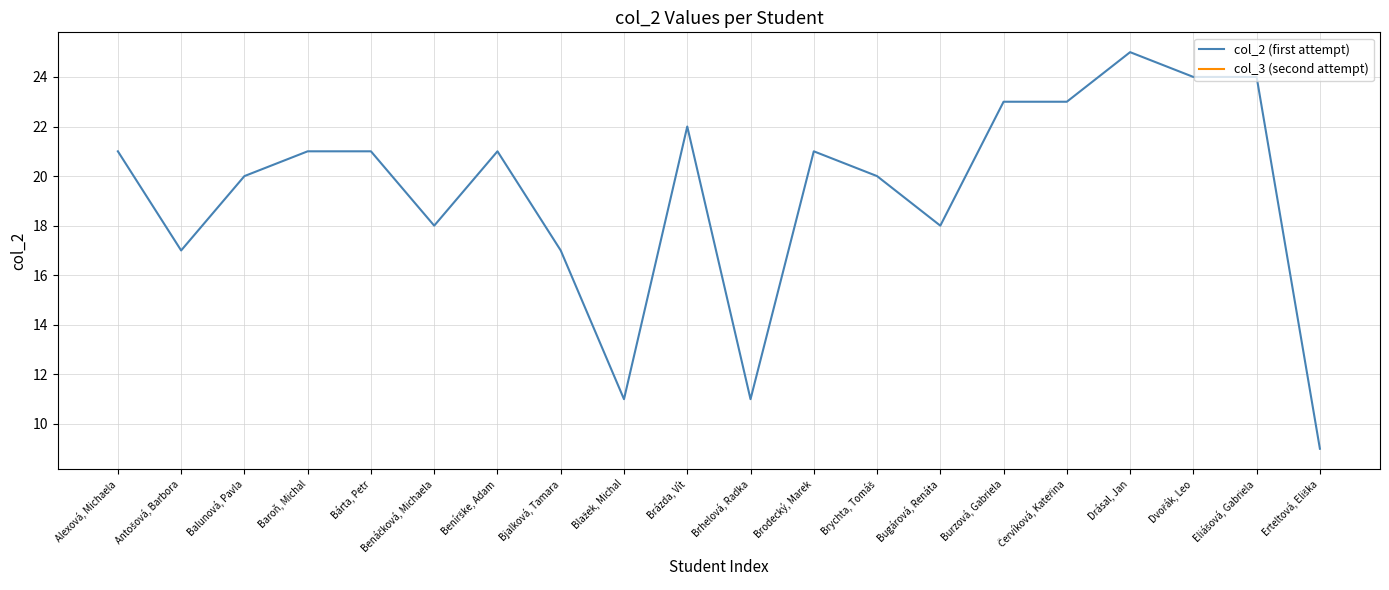

True or false: col_2 (first attempt) and col_3 (second attempt) intersect in this chart.

False